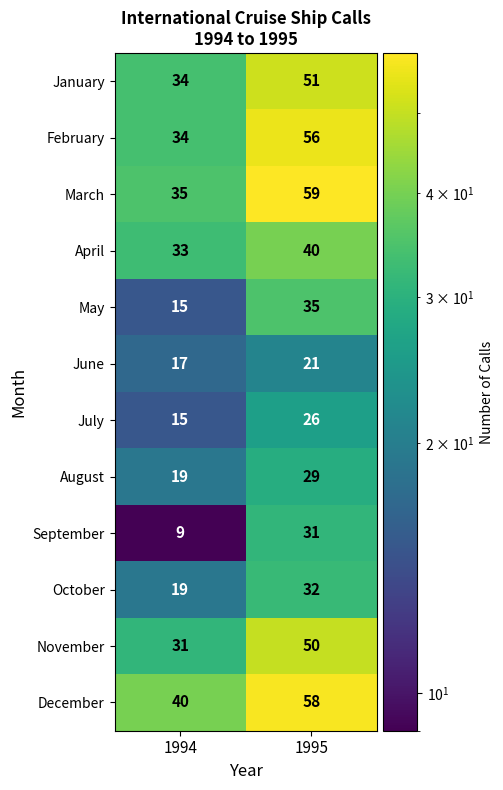

Reading left to right, list all the values displayed in this chart.

January: 1994=34	1995=51
February: 1994=34	1995=56
March: 1994=35	1995=59
April: 1994=33	1995=40
May: 1994=15	1995=35
June: 1994=17	1995=21
July: 1994=15	1995=26
August: 1994=19	1995=29
September: 1994=9	1995=31
October: 1994=19	1995=32
November: 1994=31	1995=50
December: 1994=40	1995=58